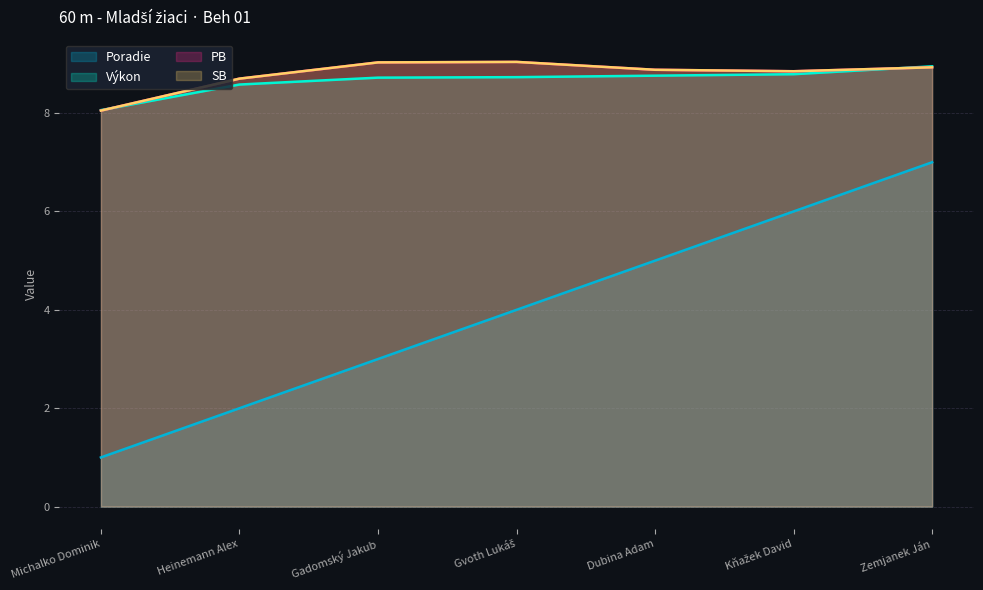

What is the value of the Poradie point at the 3rd from the left?

3.0